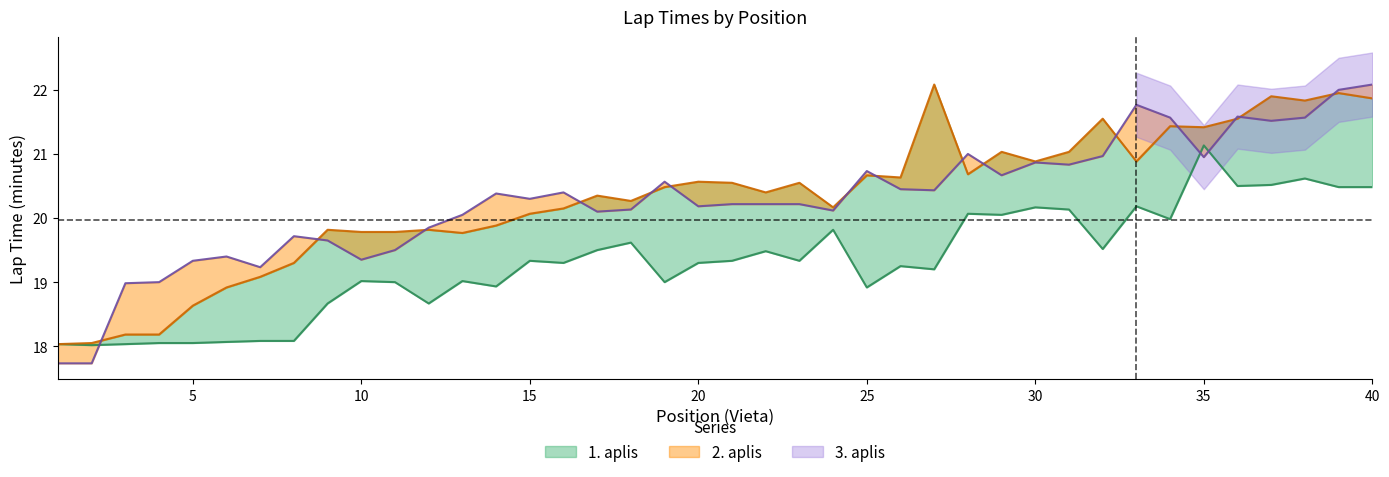

In 2. aplis, how many points are higher than both neighbors (excluding endpoints)?

12